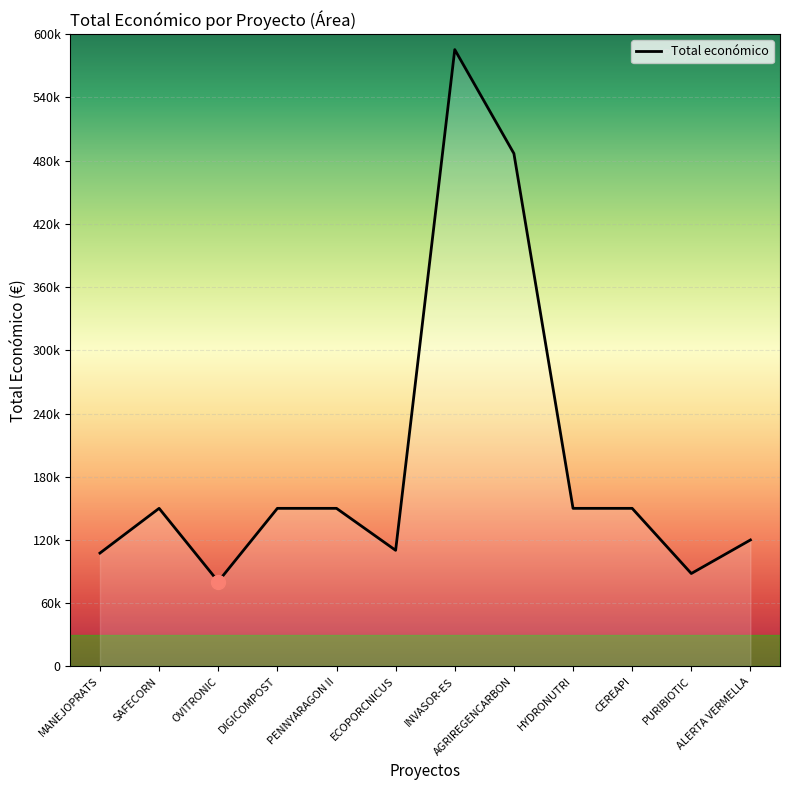

Does the chart display data point markers on the line(s)?

No